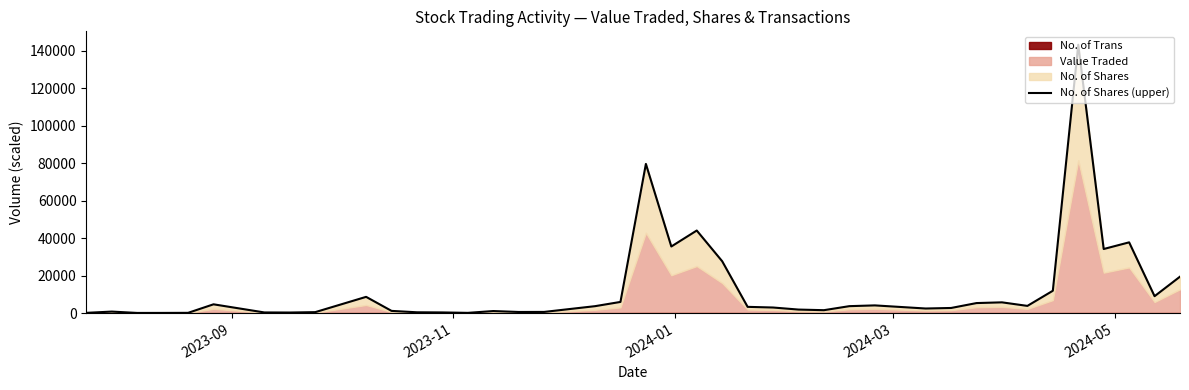

How many data points does each series have?

40